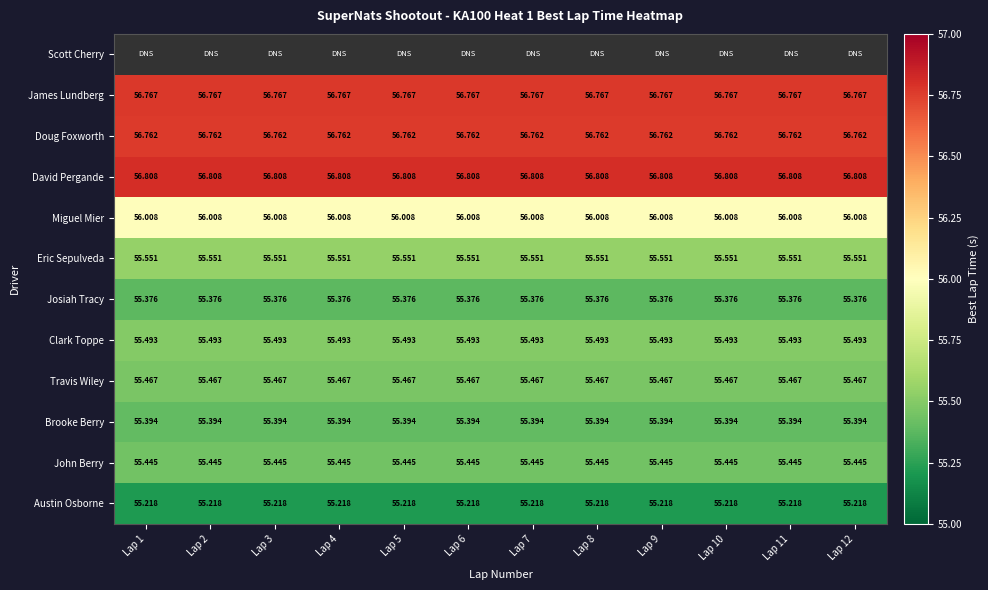

What is the difference between the highest and lowest values at Lap 2?

1.6